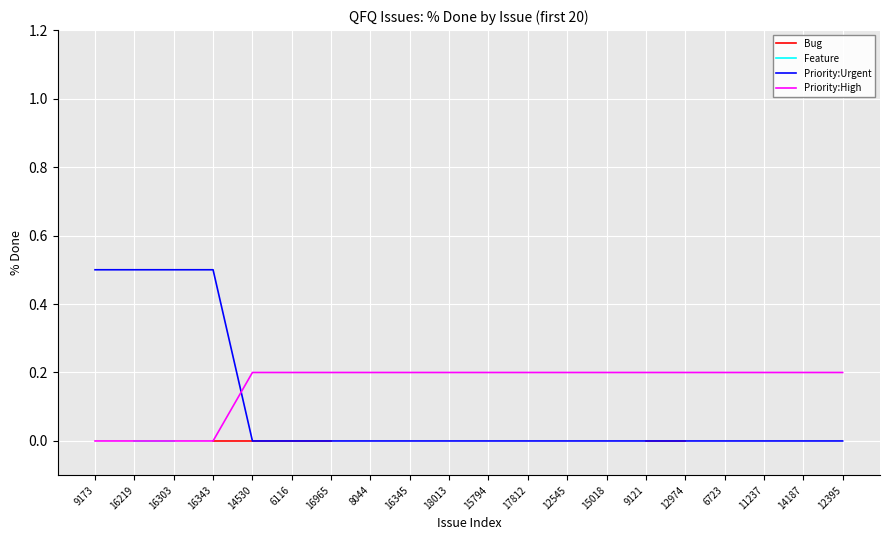

At which category does the chart reach its peak across all series?

9173